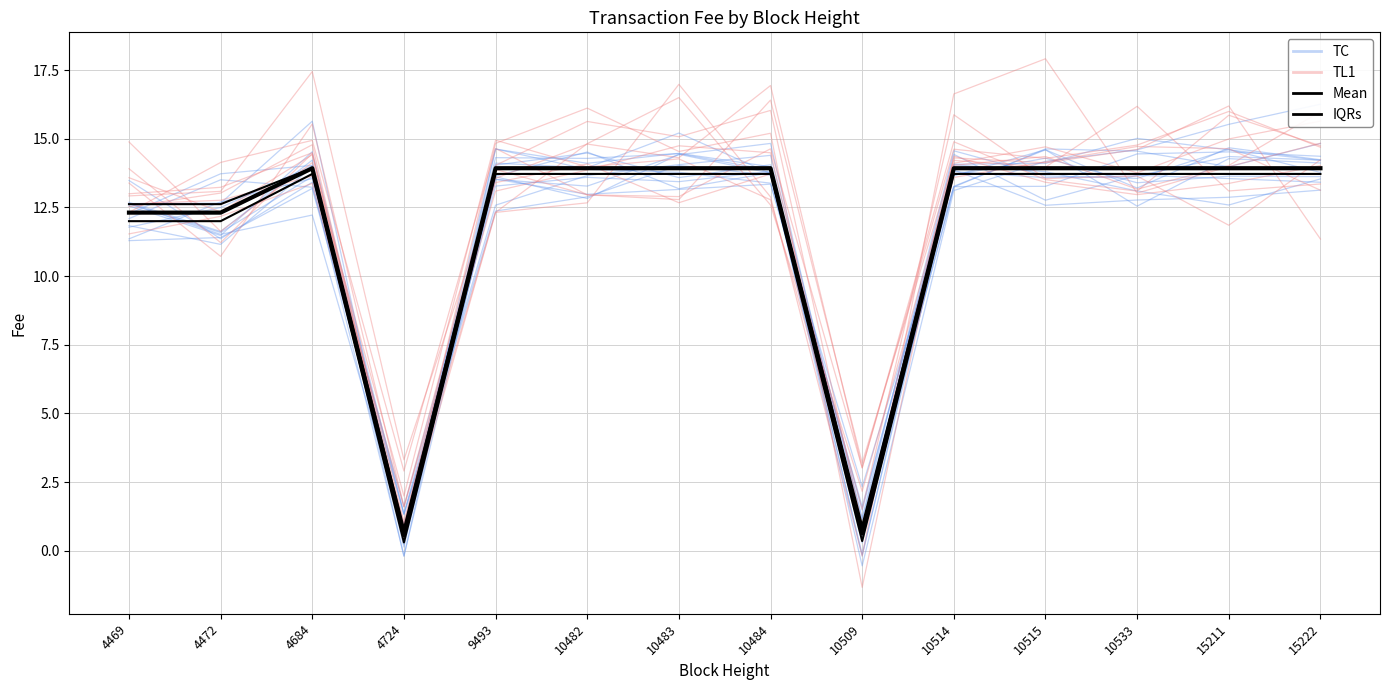

What is the difference between the second highest and second lowest values in the TL1 series?

11.8